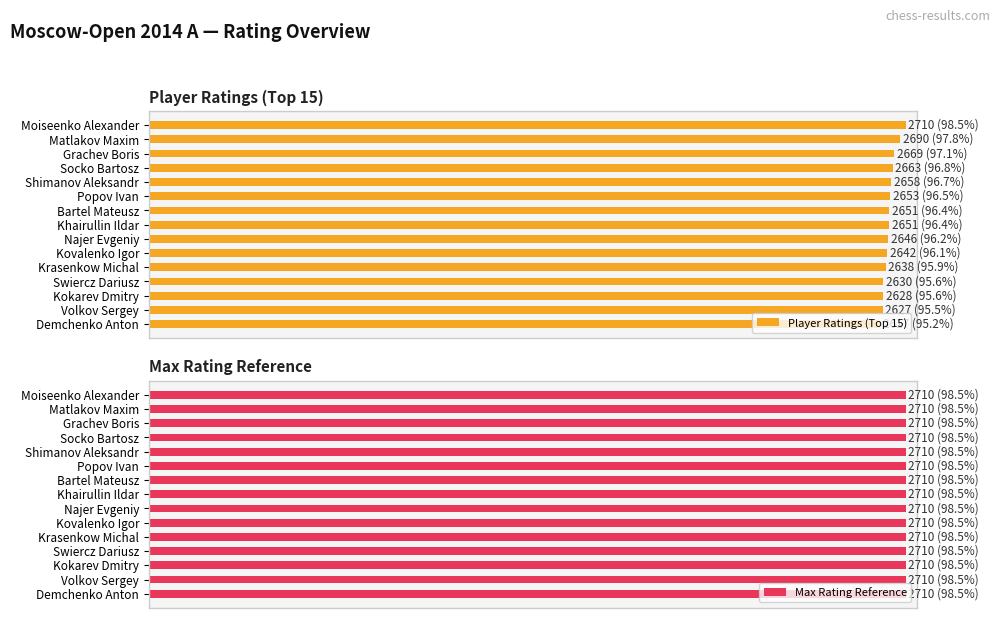

Between Kovalenko Igor and Bartel Mateusz, which is larger?

Bartel Mateusz